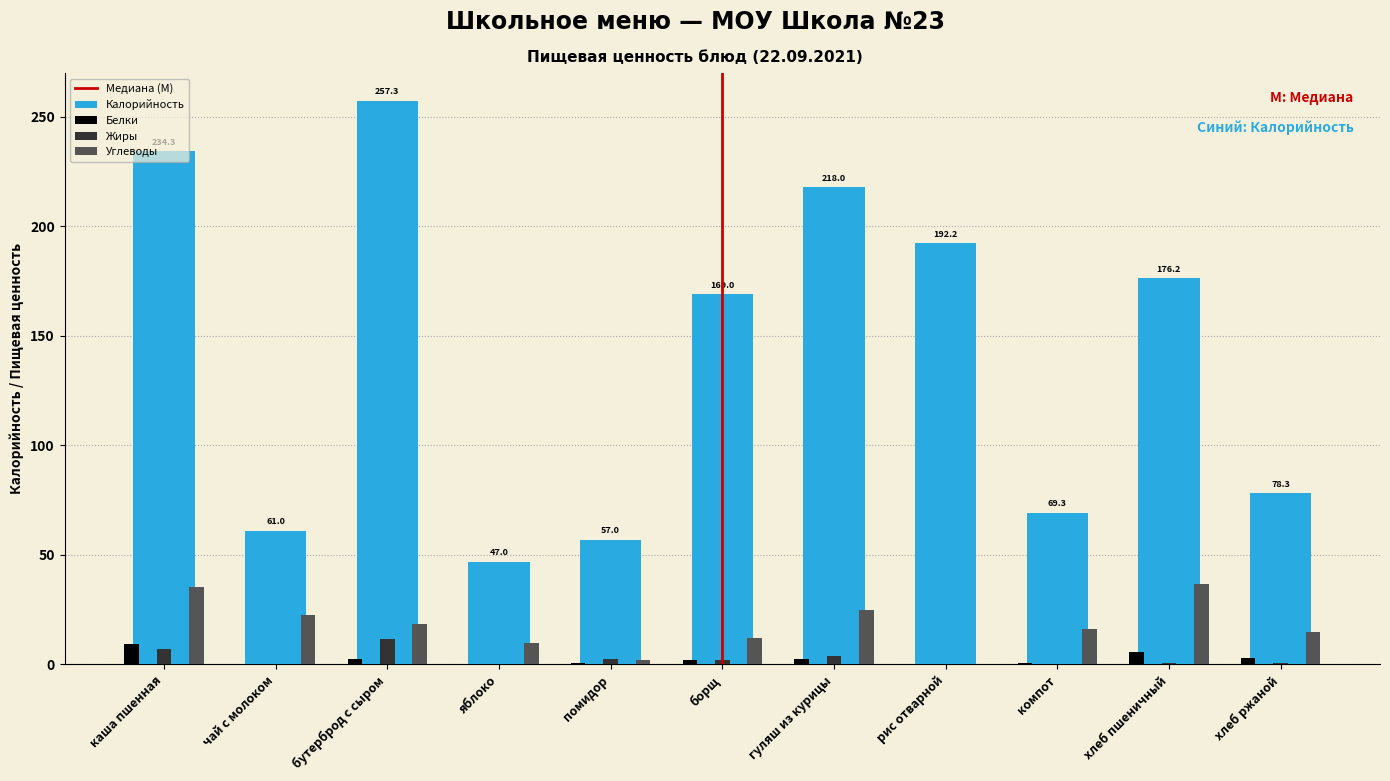

Is the value of Калорийность at чай с молоком greater than the value of Жиры at борщ?

Yes